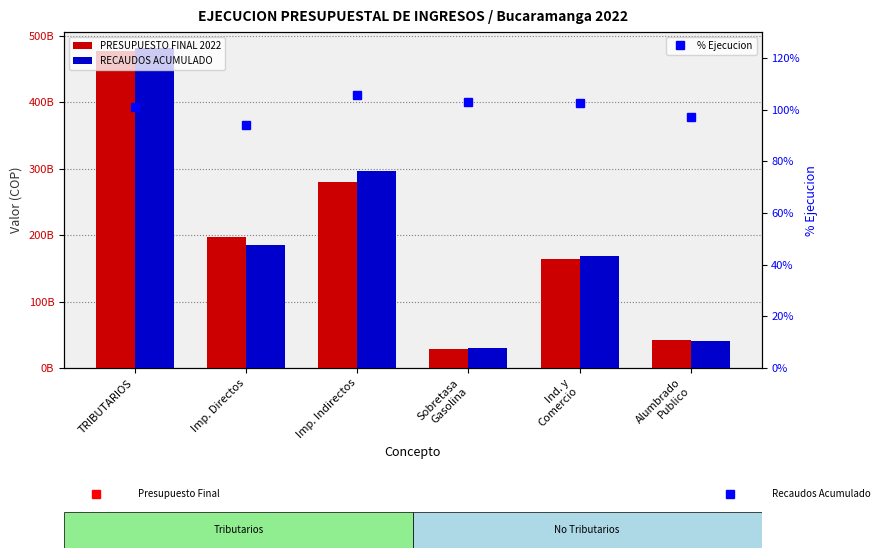

Which label corresponds to the smallest value in the chart?

Imp. Directos